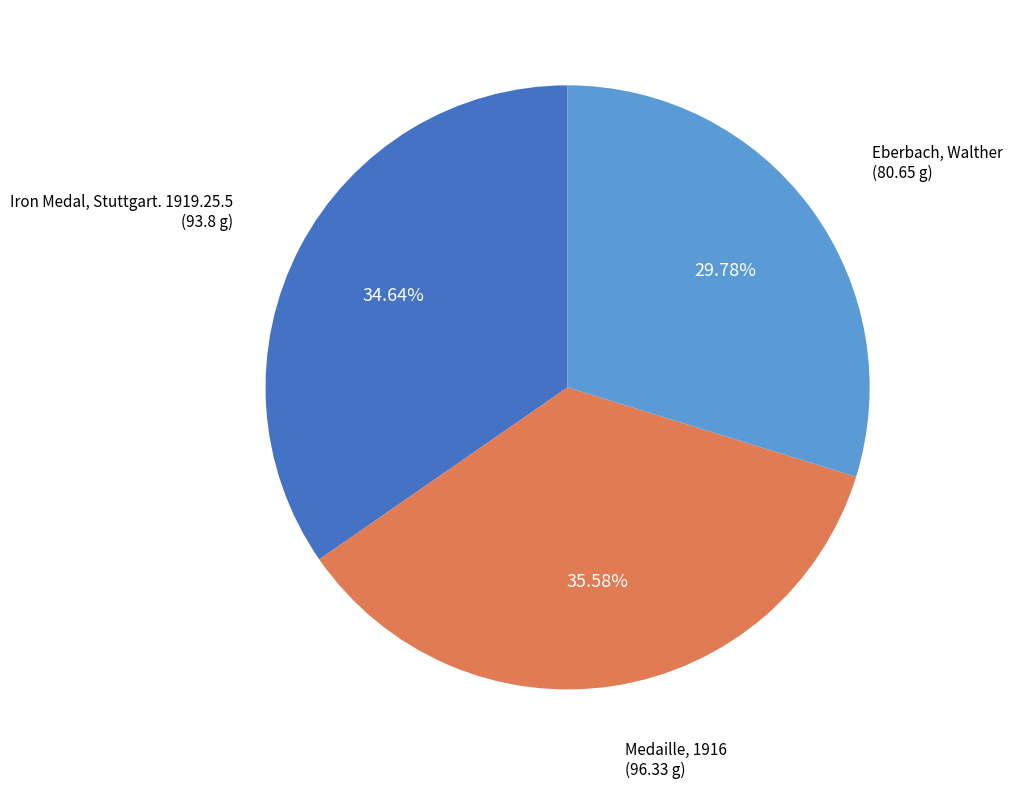

How many segments does this pie chart have?

3